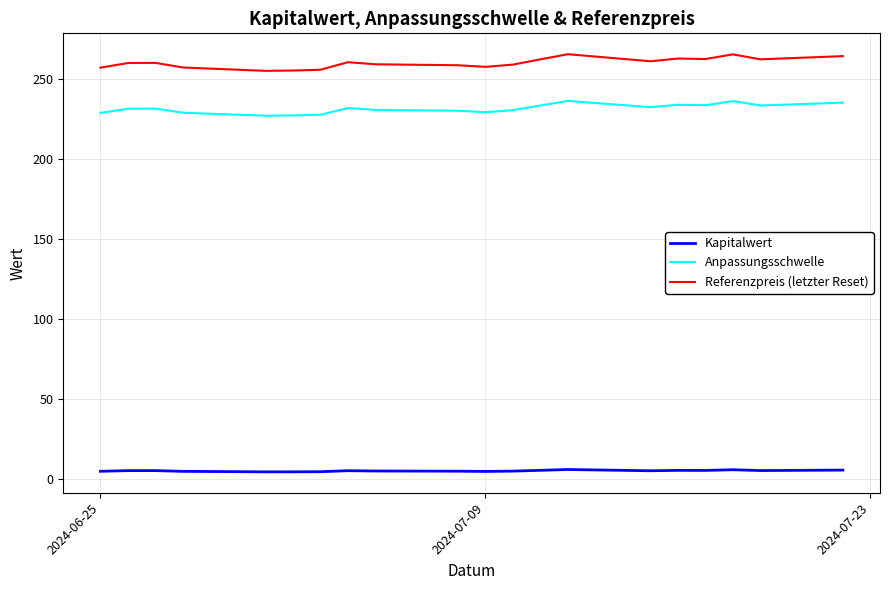

How many series are shown in this chart?

3